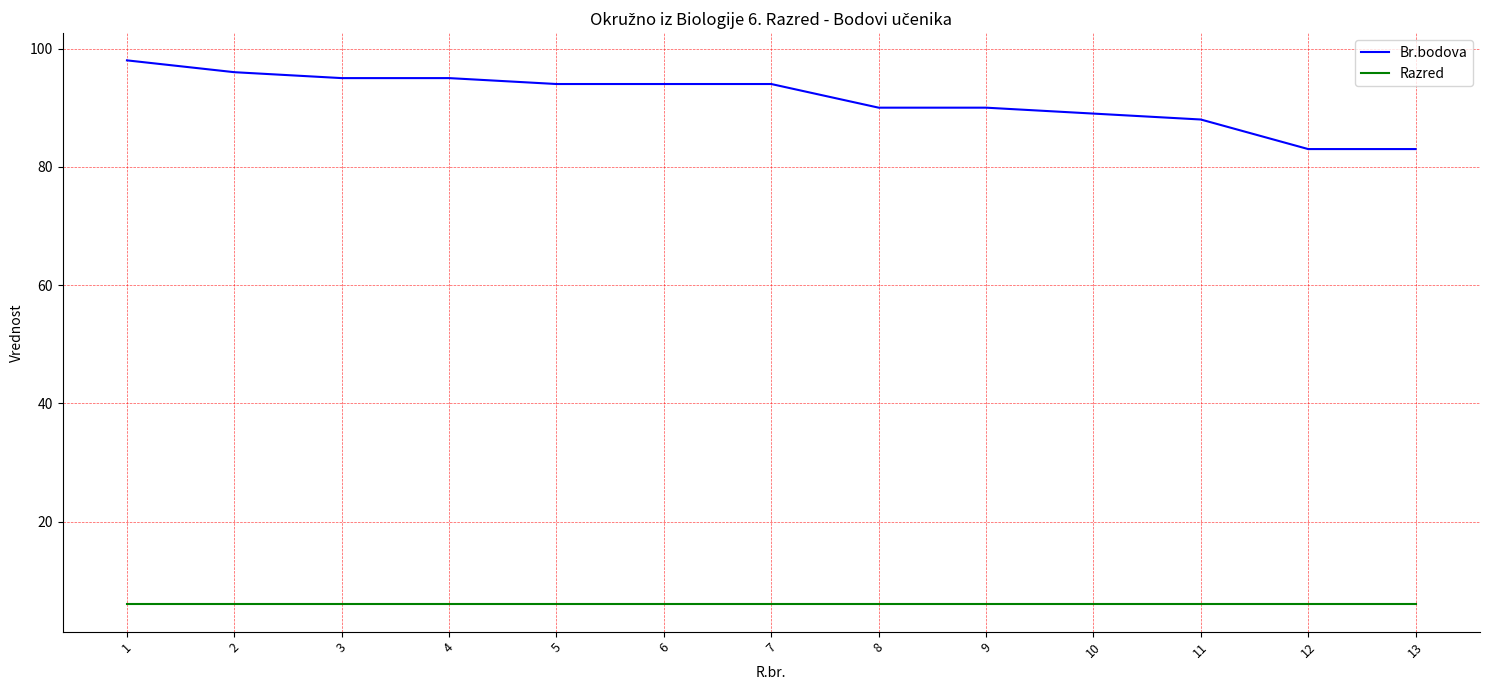

The value of Razred at 5 is 6. True or false?

True